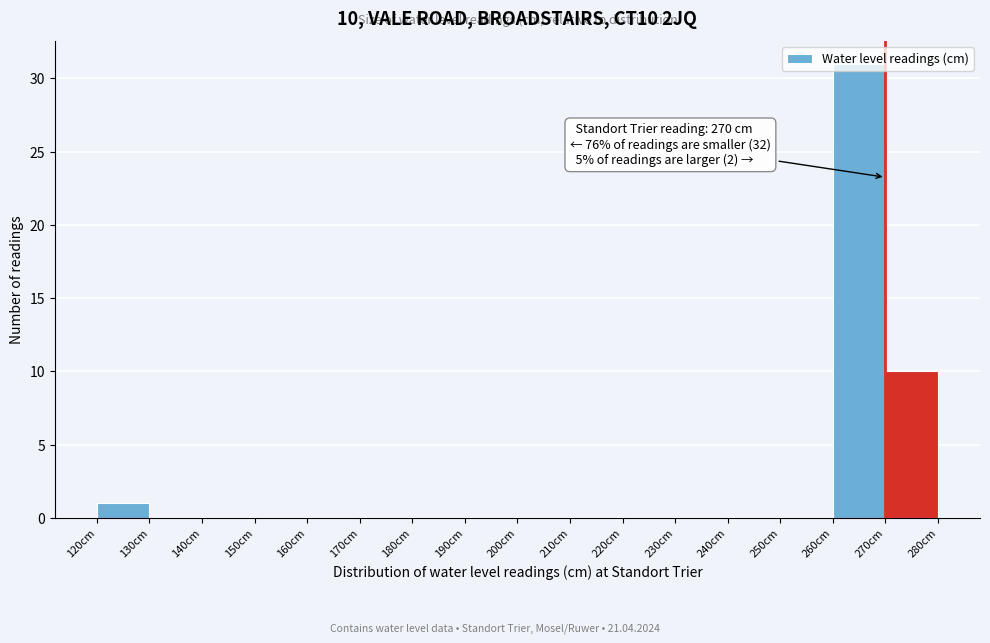

Which range on the x-axis has the tallest bar?

260 to 270